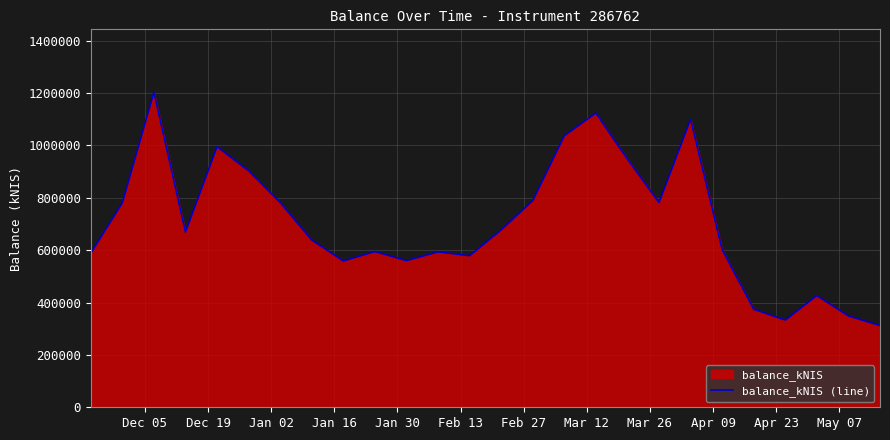

Count the number of categories in the chart.

26